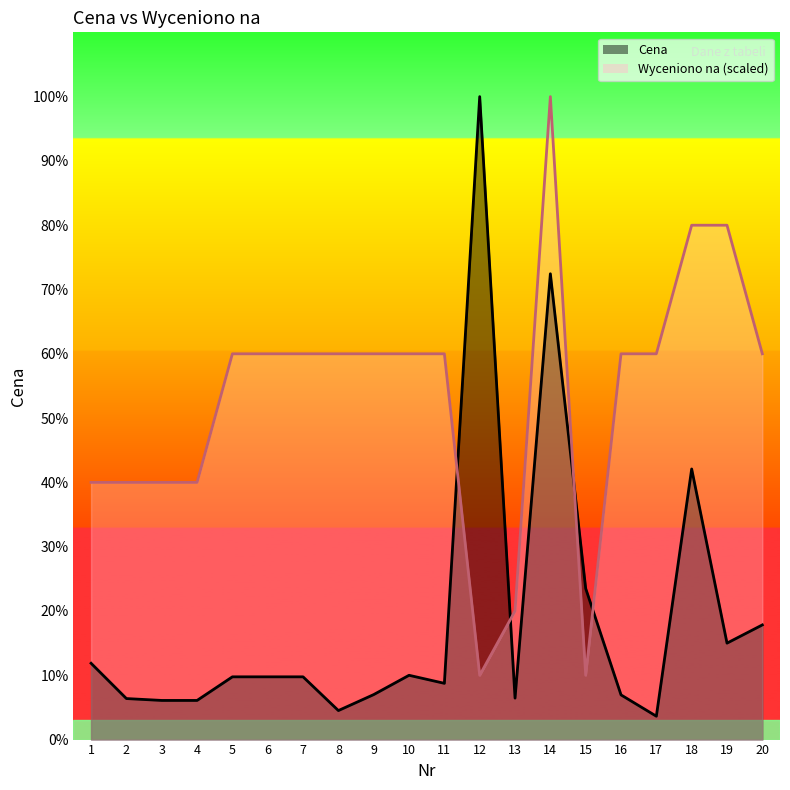

What are all the series names shown in the legend?

Cena, Wyceniono na